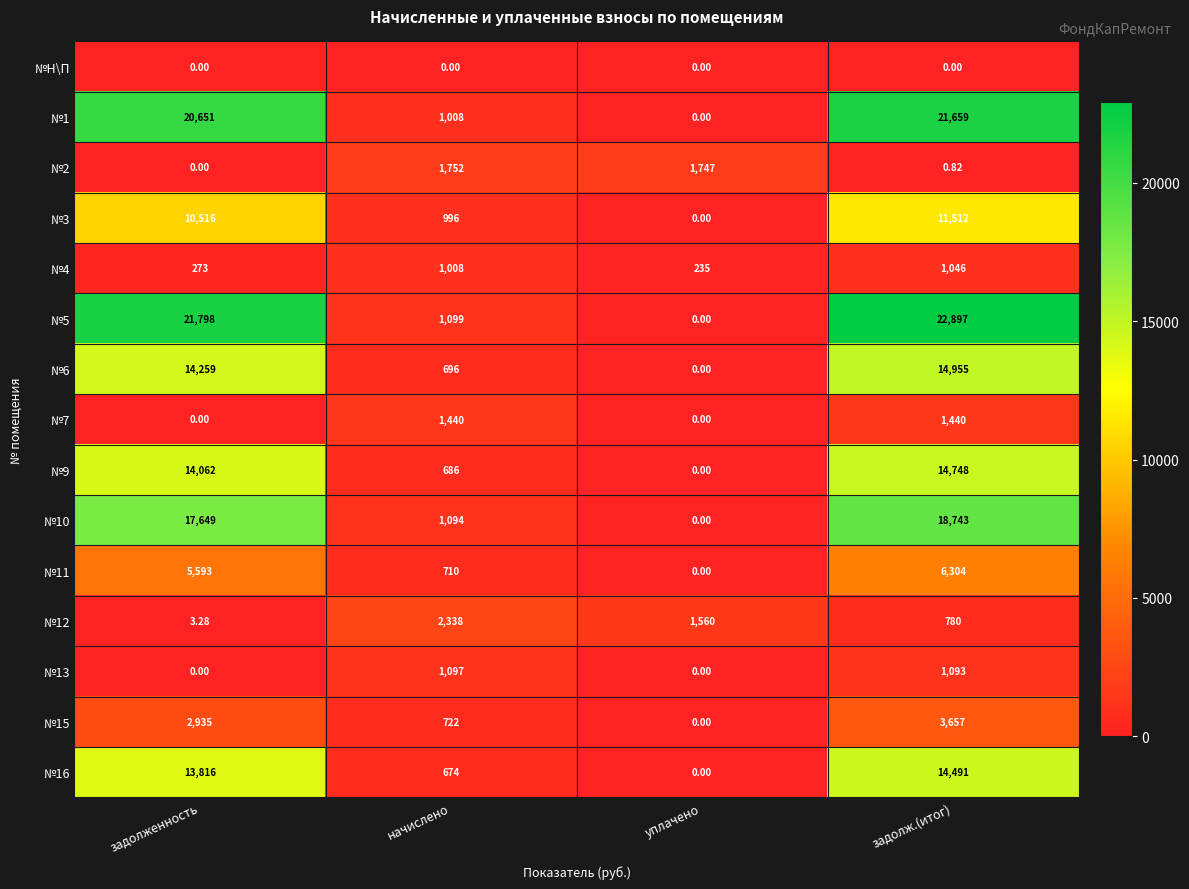

At which category is the sum across all series the highest?

задолж.(итог)